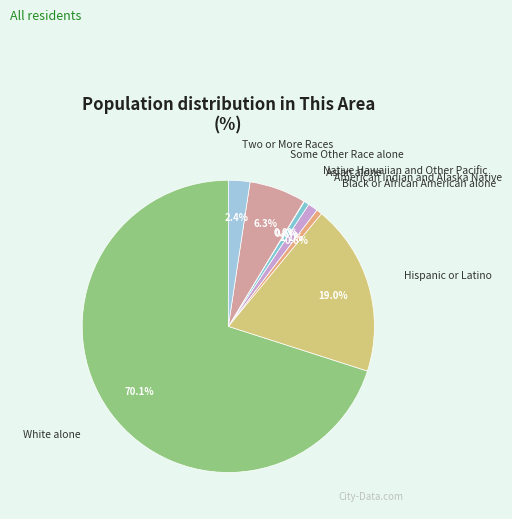

What portion of the pie excludes Hispanic or Latino?

81.0%